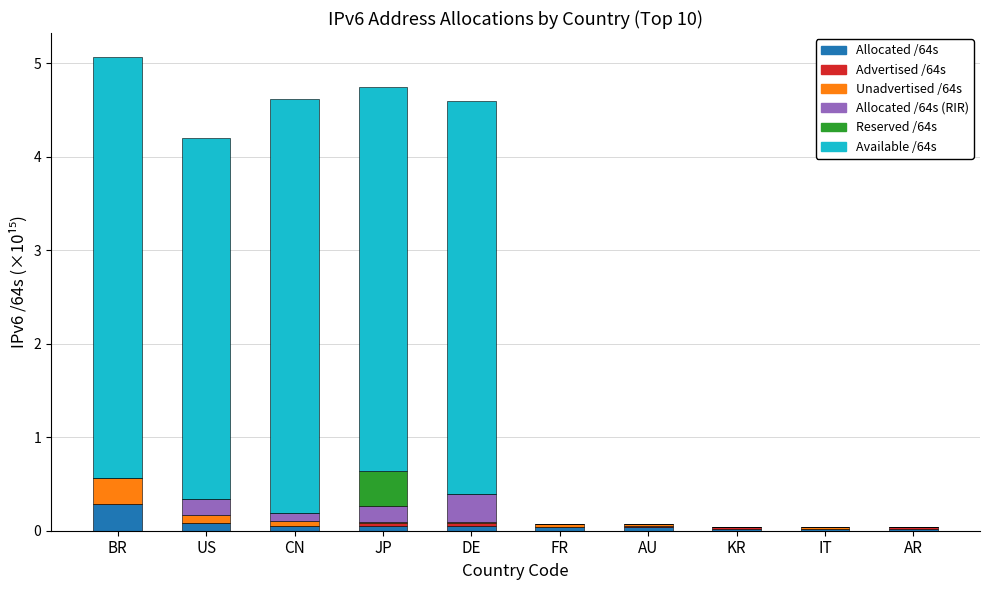

How many categories are shown in the chart?

10